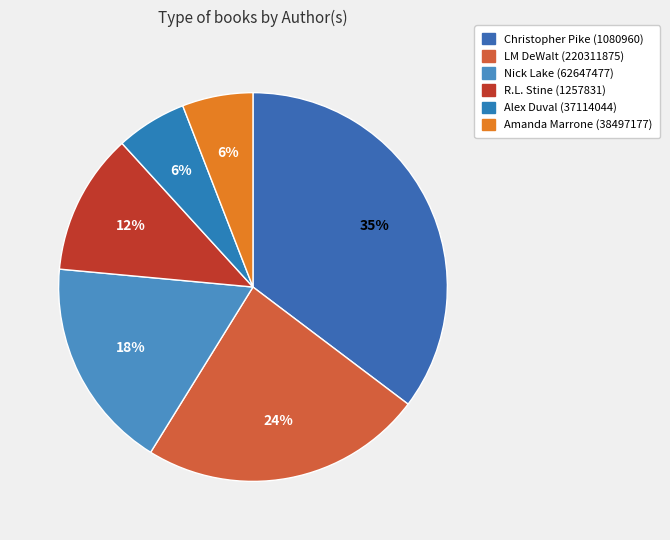

How many segments does this pie chart have?

6